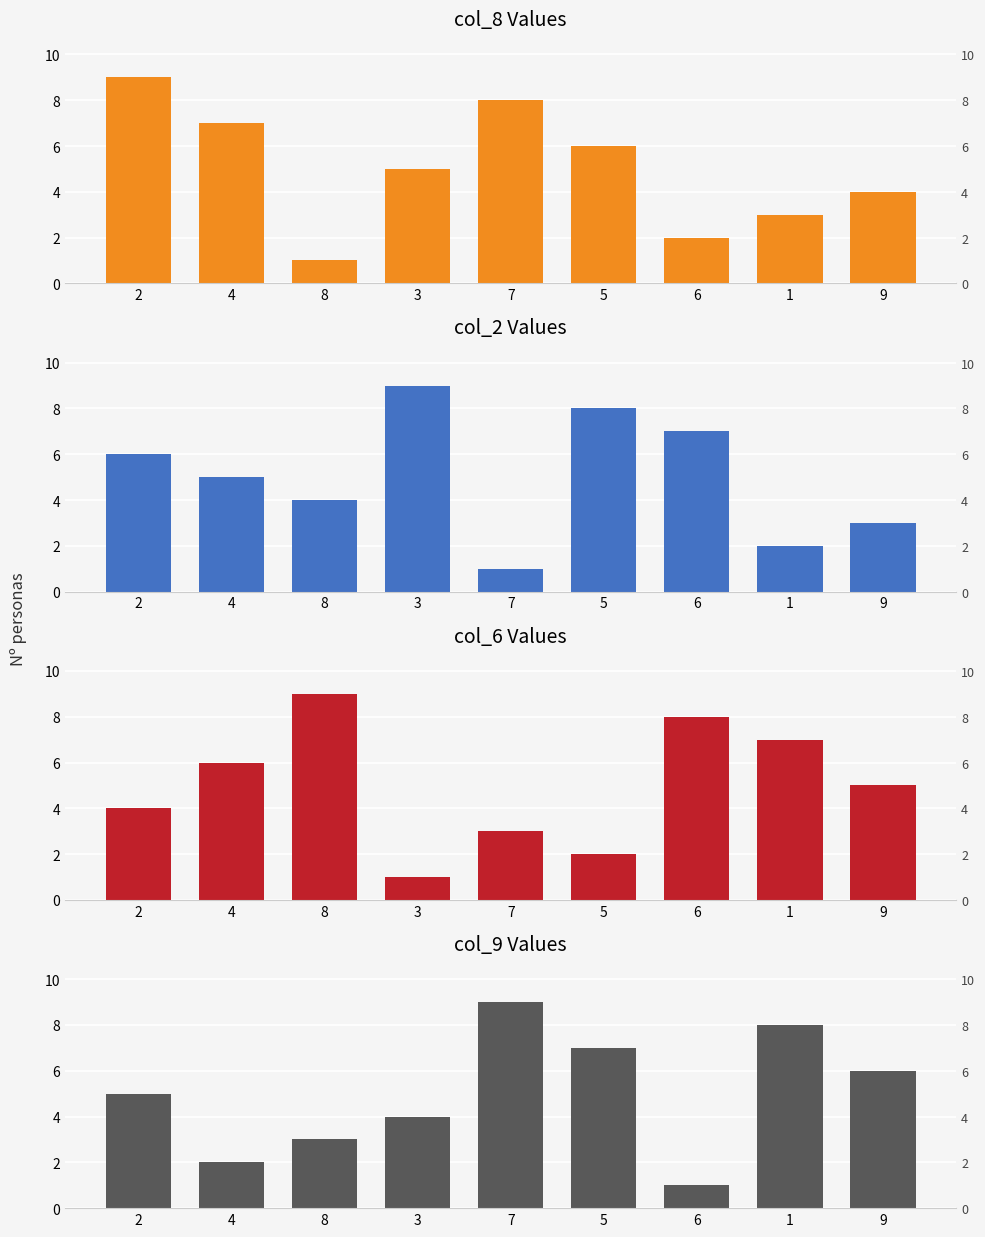

What is the minimum value shown in the chart?

1